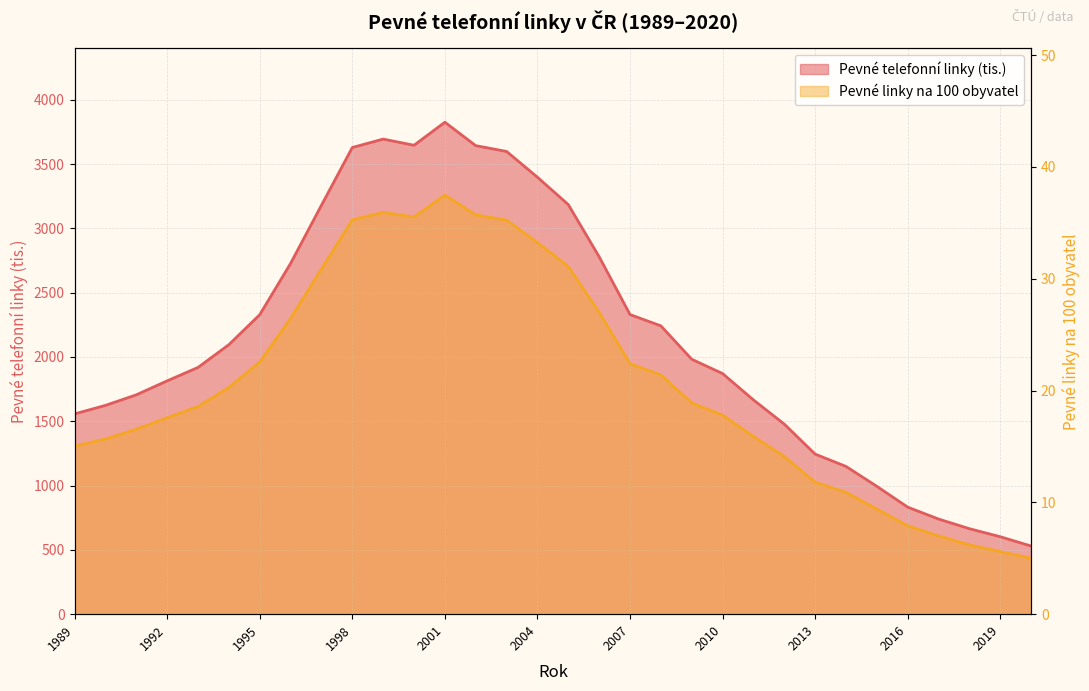

At which category is the sum across all series the highest?

2001